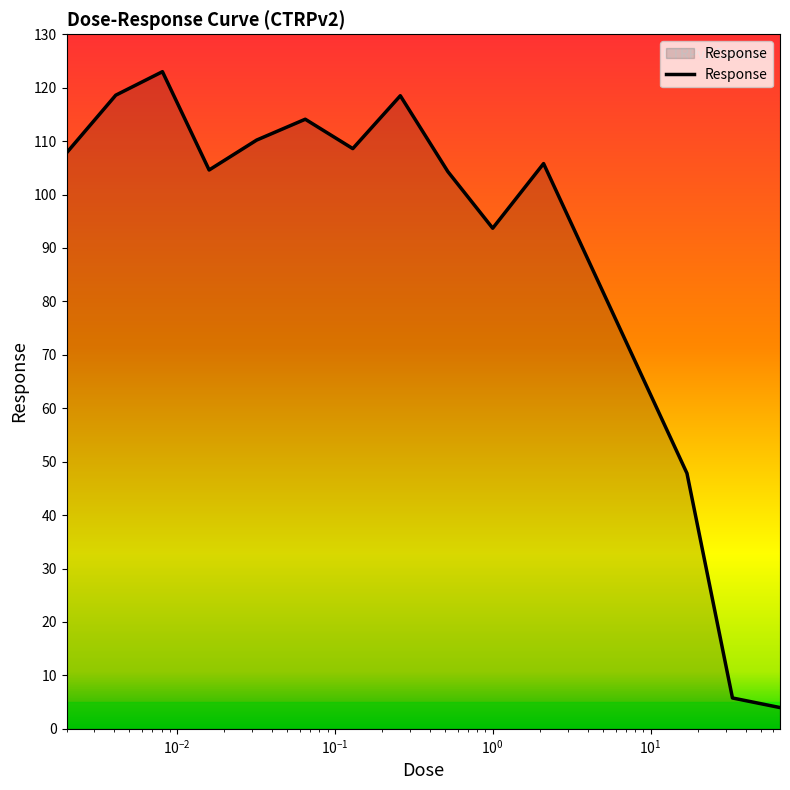

What is the smallest value displayed?

4.0